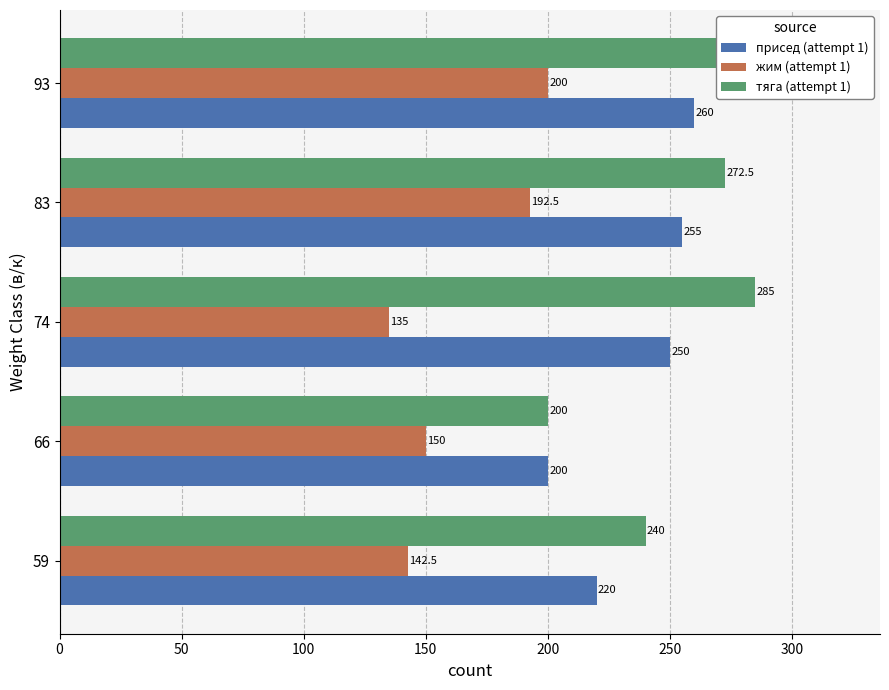

Are the bars grouped side by side (vs. stacked)?

Yes